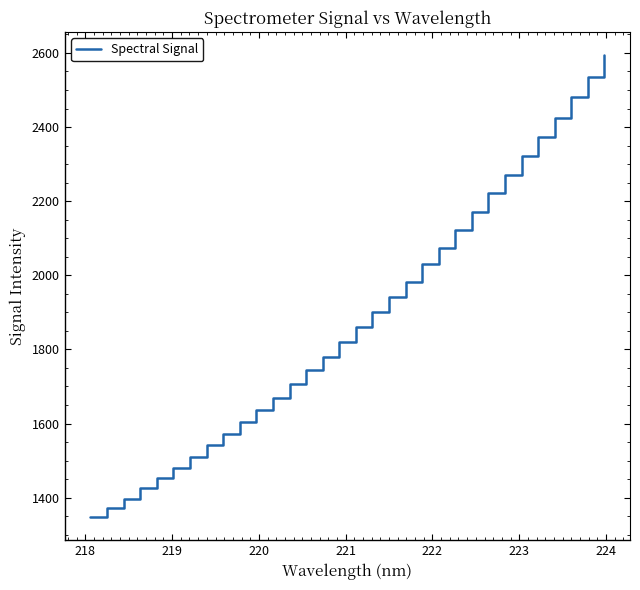

What is the minimum value shown in the chart?

1347.7